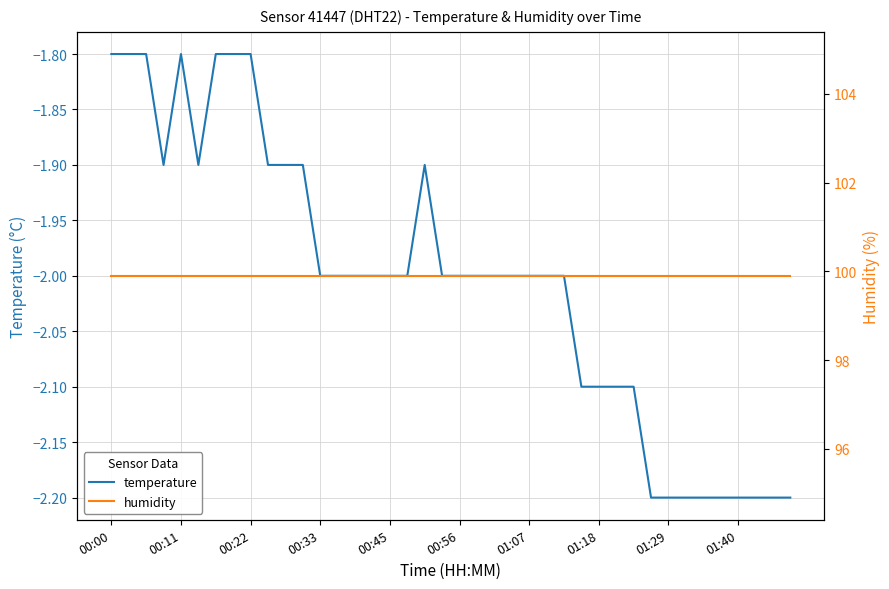

How many lines are shown in the chart?

2